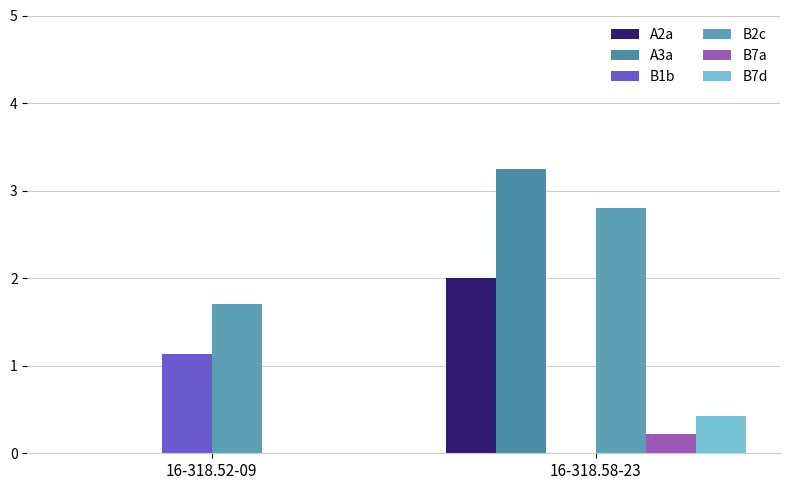

Rank the categories by B2c value from lowest to highest.

16-318.52-09, 16-318.58-23